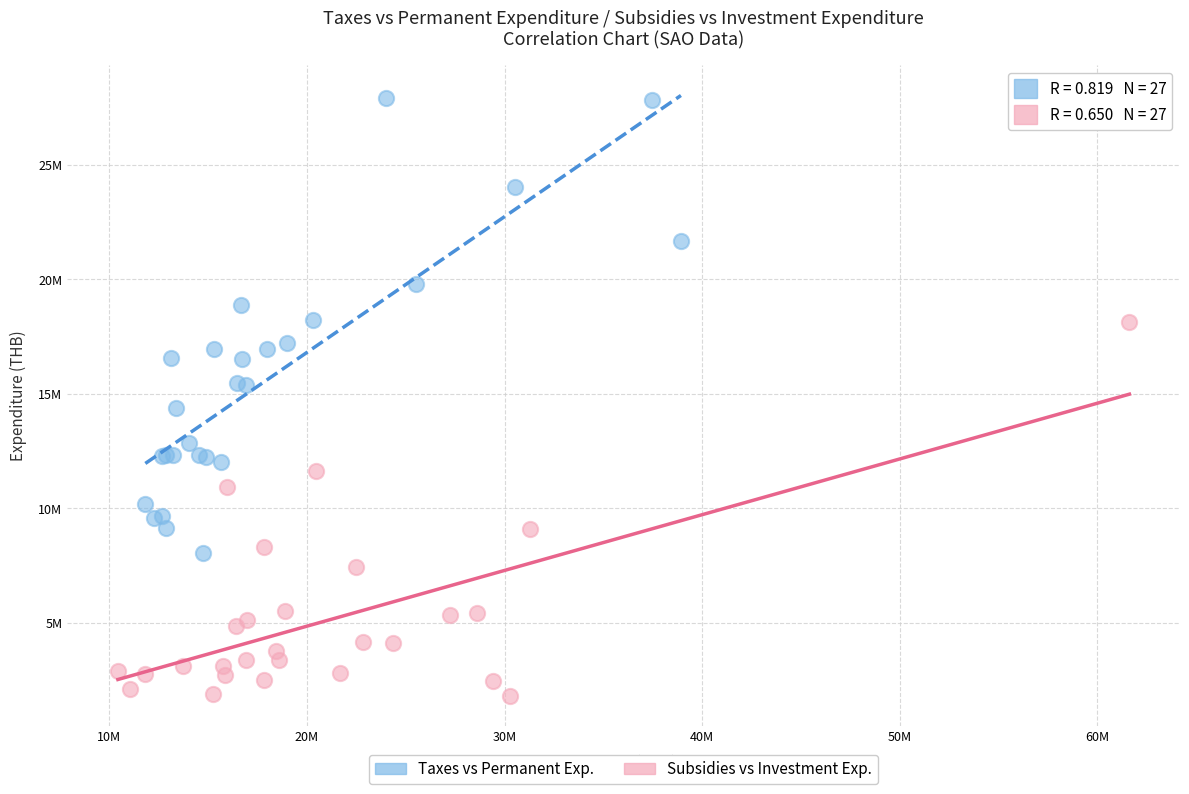

Which series contains the highest Y value?

Taxes vs Permanent Exp.